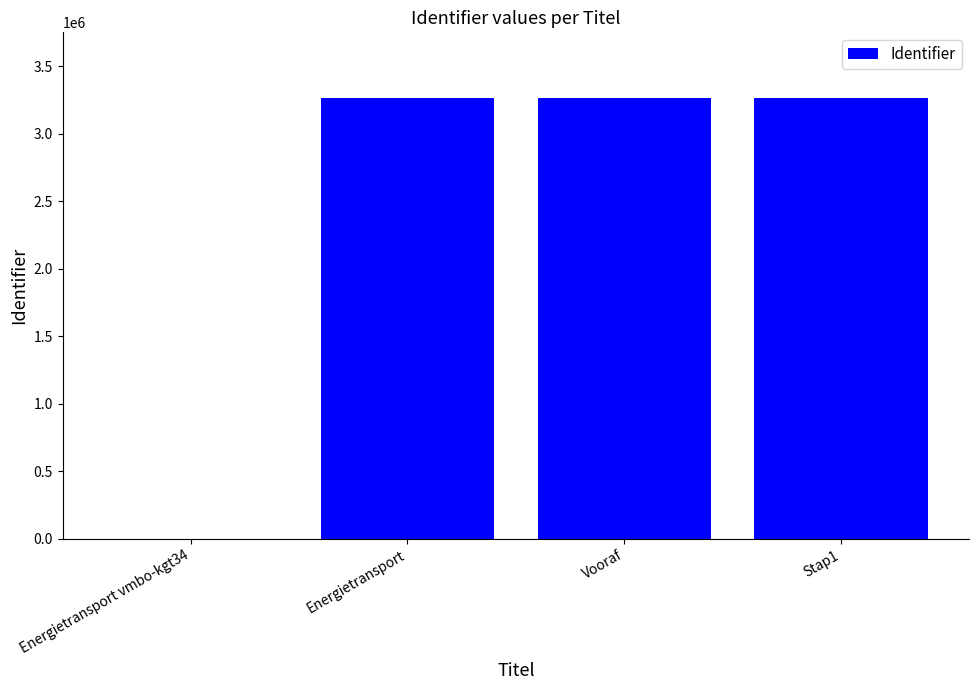

Between Stap1 and Energietransport vmbo-kgt34, which is larger?

Stap1